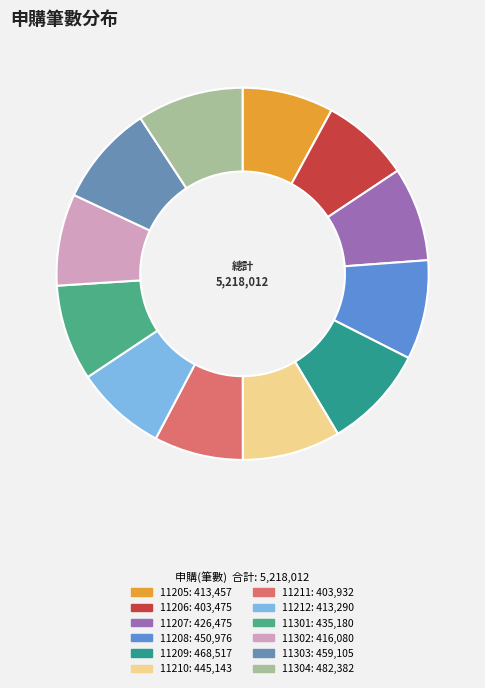

How many slices are in this pie chart?

12